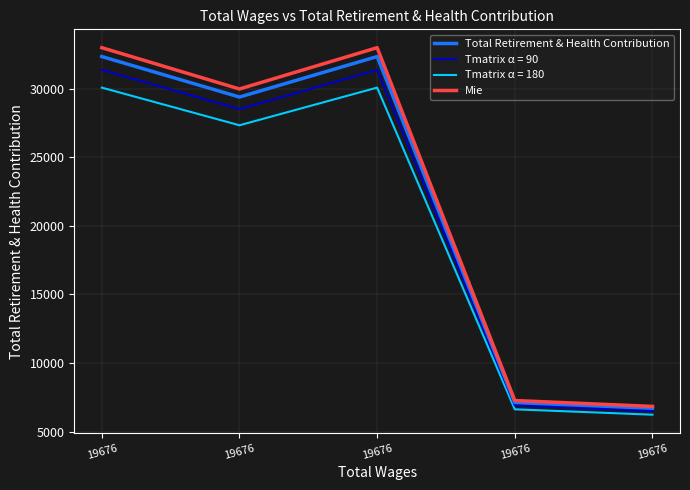

True or false: Mie and Total Retirement & Health Contribution cross at least once.

False